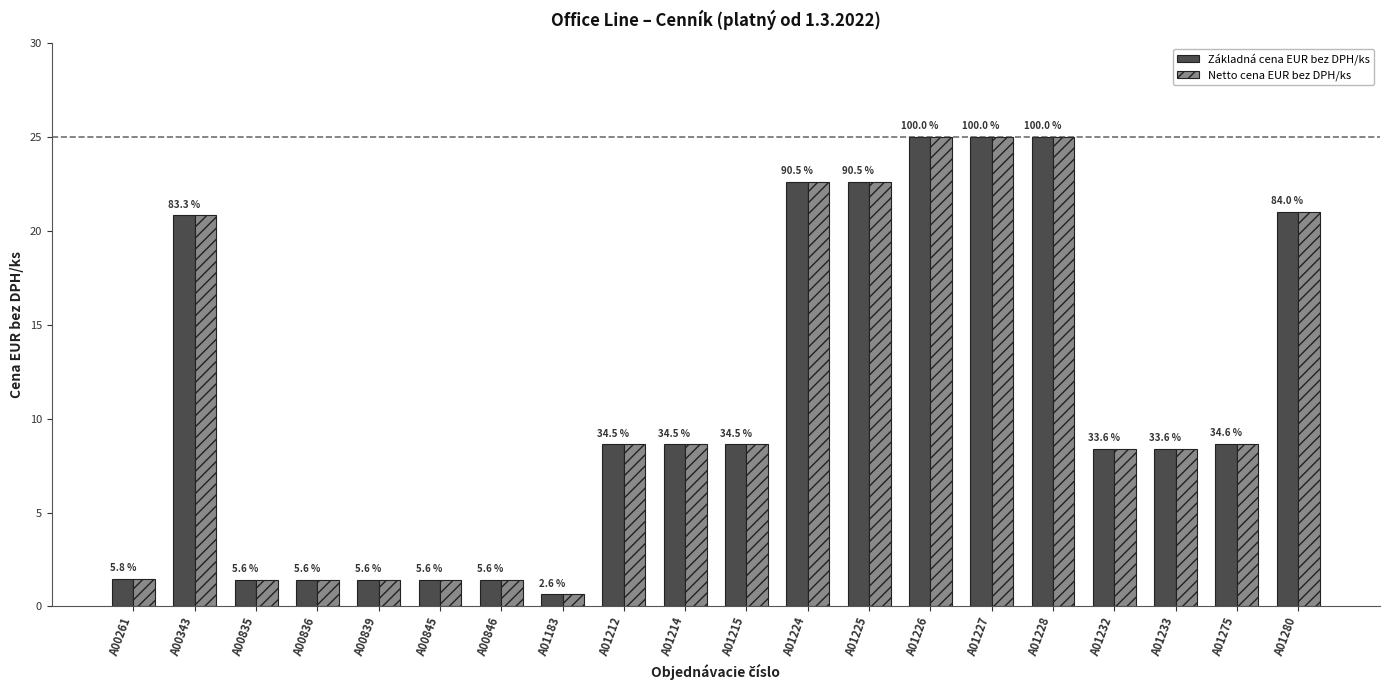

Are the bars horizontal?

No